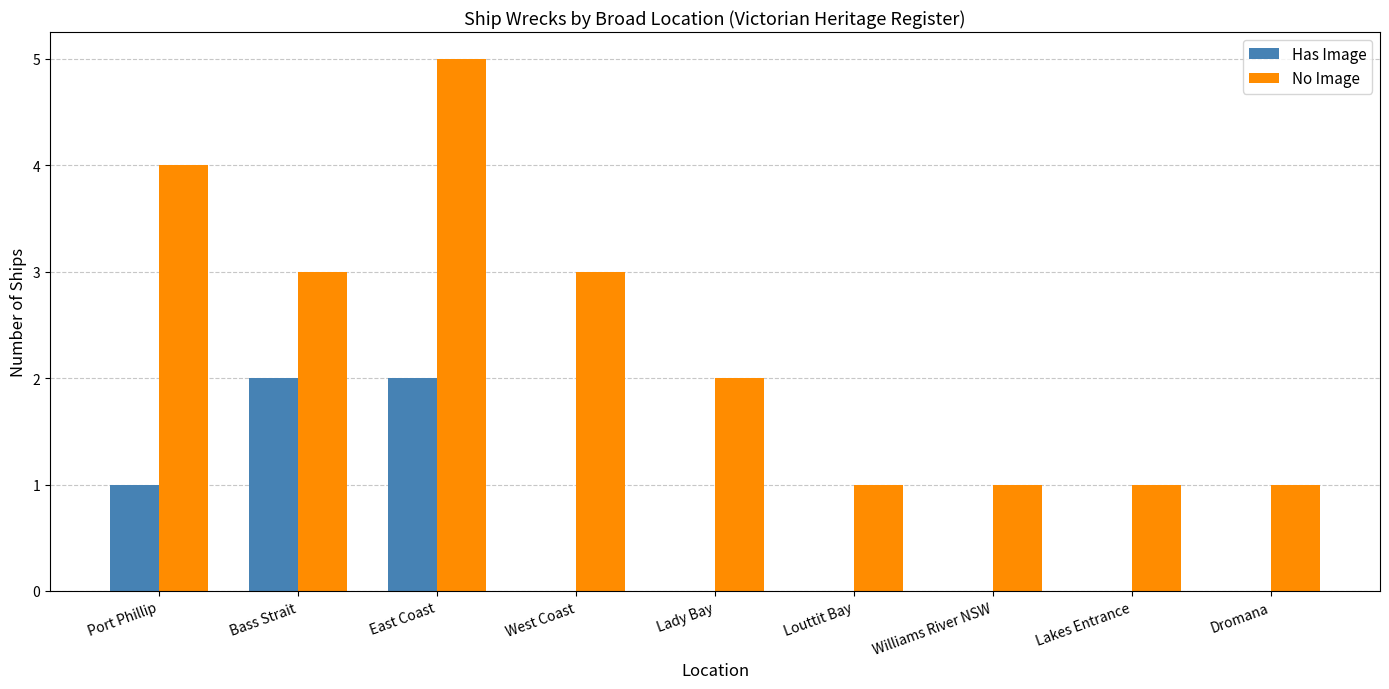

True or false: Has Image has a value of -1 at Lady Bay.

False